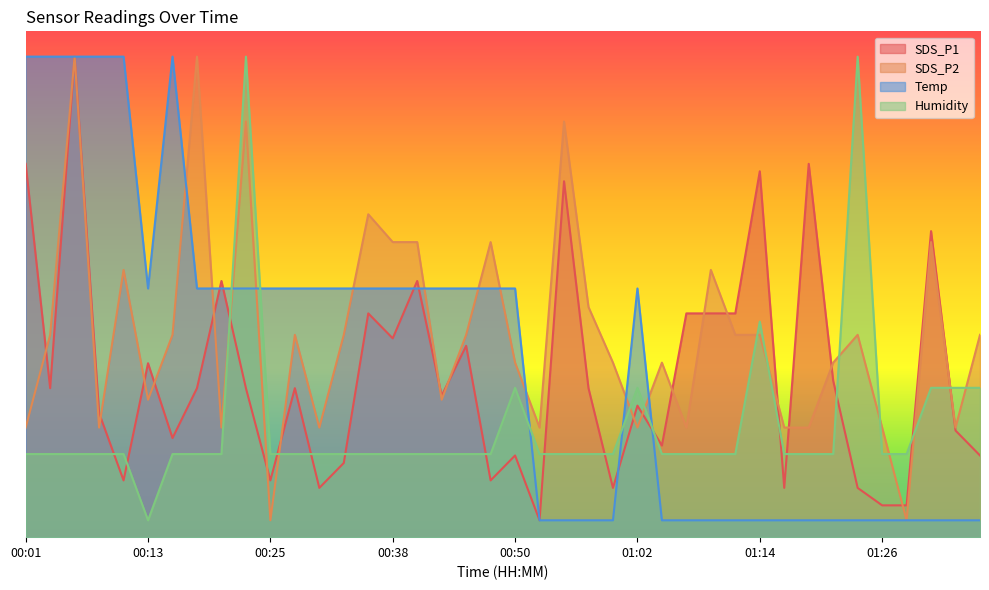

At how many categories does at least one series exceed 25?

31